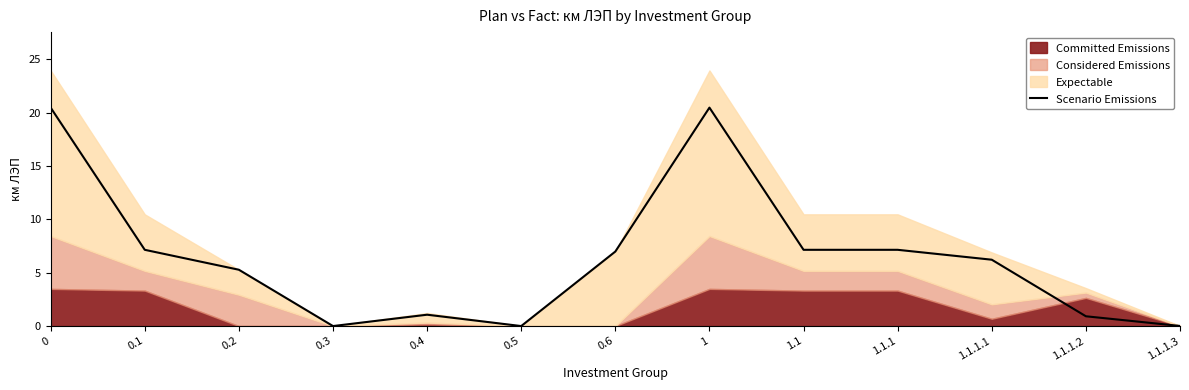

The chart shows a value of 6.9 at 0.2. True or false?

False